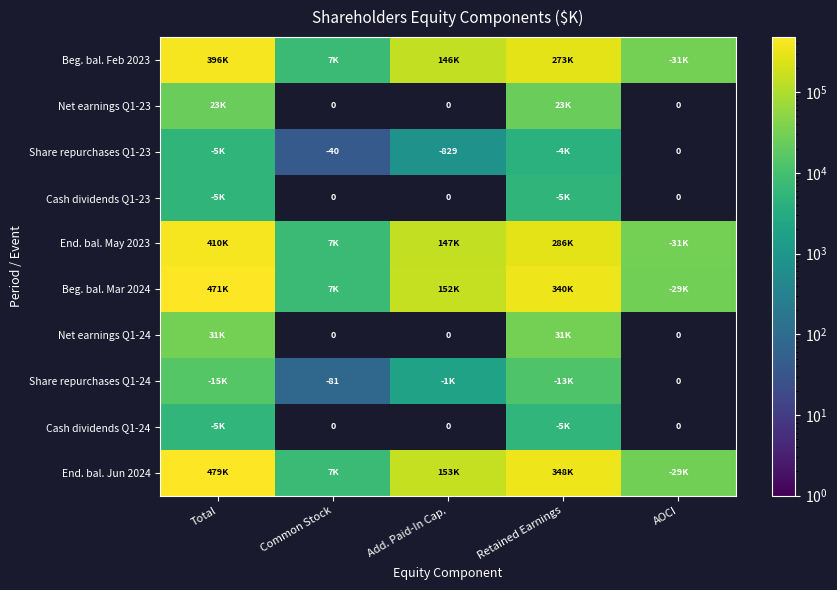

What is the spread (max minus min) of values at Common Stock?

7368.0